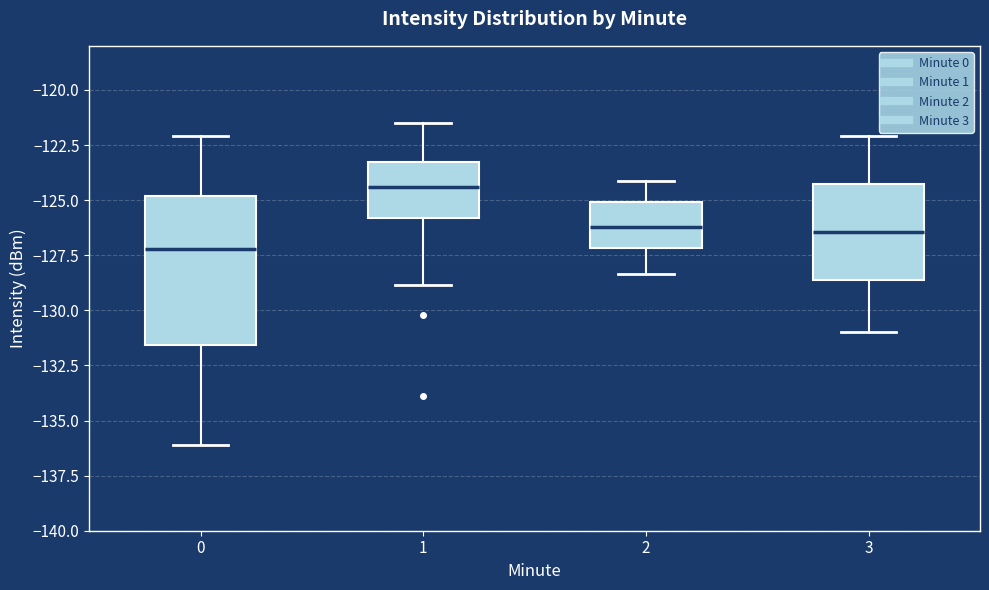

Reading left to right, read every box against the y-axis: the position of its median line, the range the box covers, and the ends of its whiskers. The values are not printed on the chart, so give them approximately, as read against the axis.

0: median -127.0, box -131.5 to -125.0, whiskers -136.0 to -122.0
1: median -124.5, box -126.0 to -123.5, whiskers -129.0 to -121.5
2: median -126.0, box -127.0 to -125.0, whiskers -128.5 to -124.0
3: median -126.5, box -128.5 to -124.5, whiskers -131.0 to -122.0